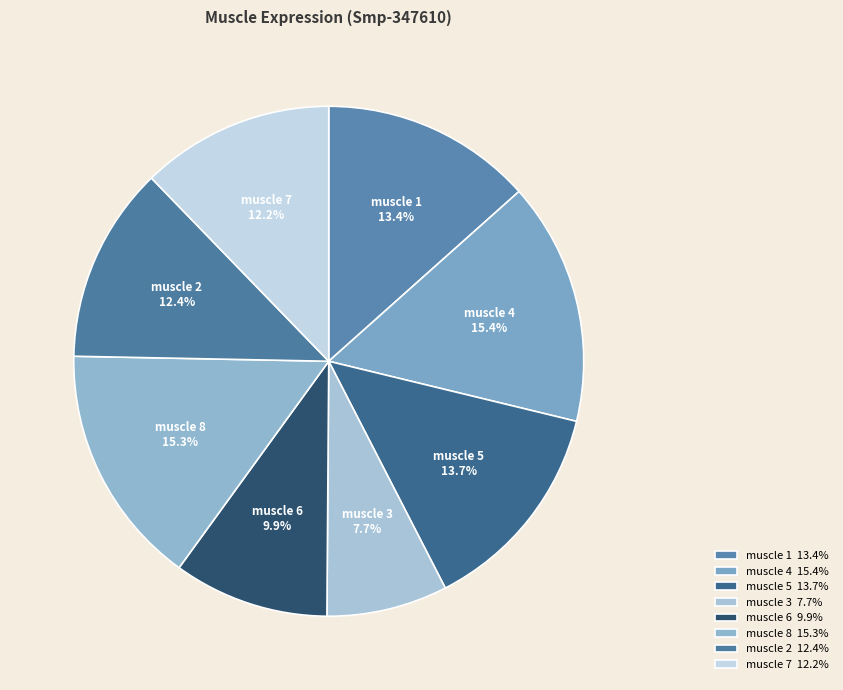

To the nearest percent, what percentage of the pie is muscle 1?

13%